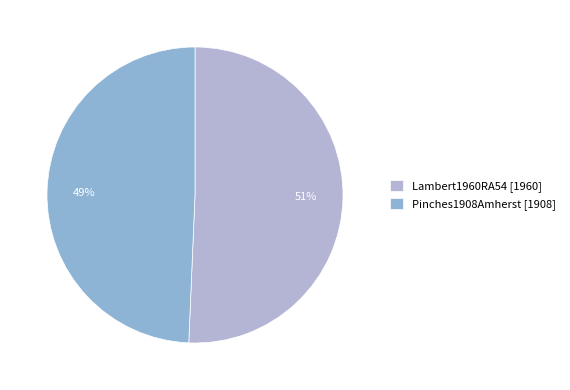

How many segments does this pie chart have?

2